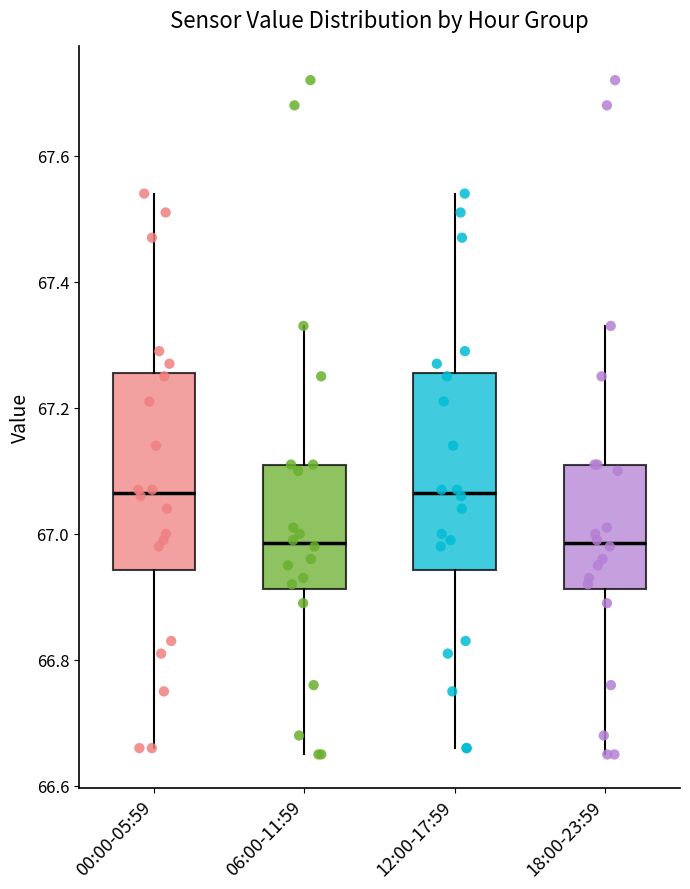

Reading left to right, transcribe this box plot: for each box, give where its median line is, the range the box spans, and where its two whiskers end, as read against the y-axis. The values are not printed on the chart, so give them approximately, as read against the axis.

00:00-05:59: median 67.06, box 66.94 to 67.26, whiskers 66.66 to 67.54
06:00-11:59: median 66.98, box 66.92 to 67.12, whiskers 66.66 to 67.34
12:00-17:59: median 67.06, box 66.94 to 67.26, whiskers 66.66 to 67.54
18:00-23:59: median 66.98, box 66.92 to 67.12, whiskers 66.66 to 67.34